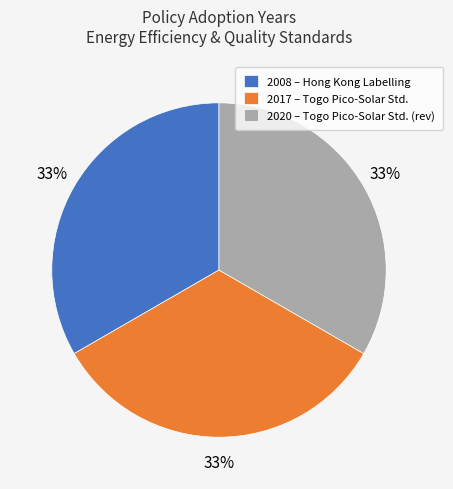

True or false: 2017 – Togo Pico-Solar Std. accounts for 39% of the total.

False